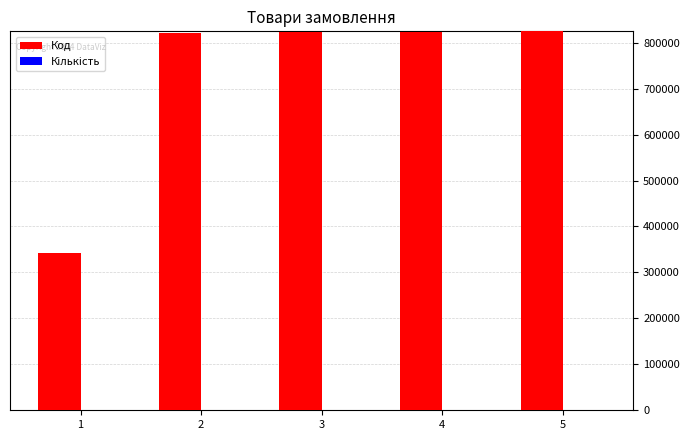

The value of Код at 1 is 567178. True or false?

False